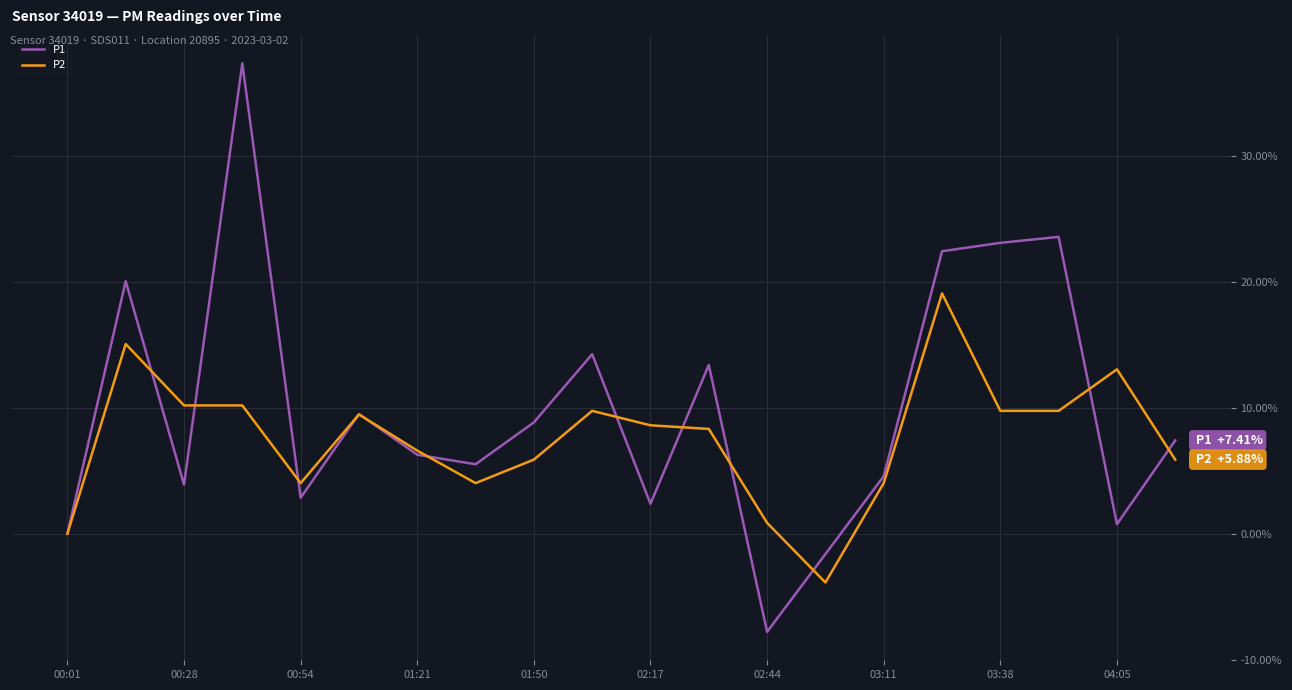

Which series has the largest total across all categories?

P1